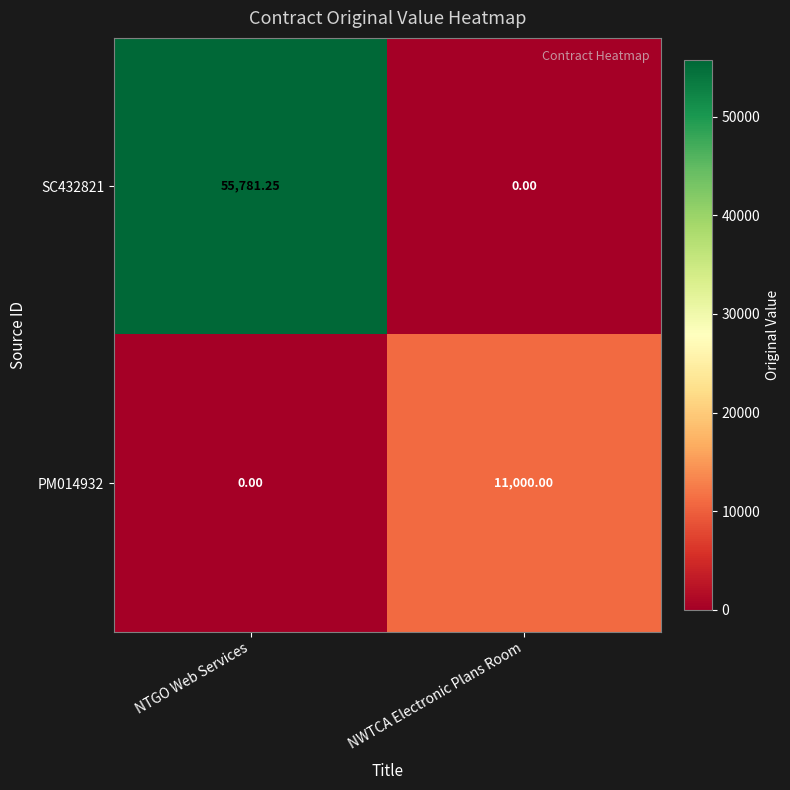

Which label corresponds to the largest value in the chart?

NTGO Web Services